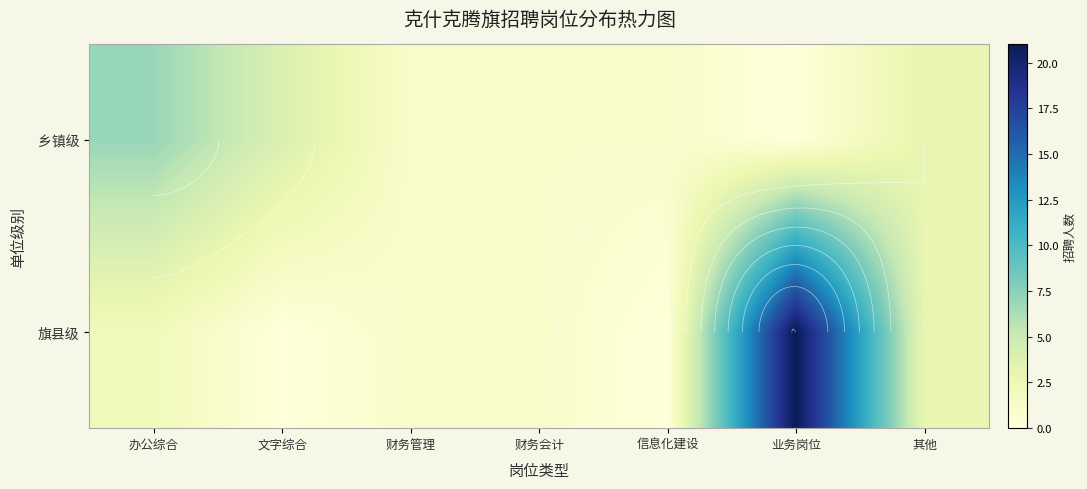

Is it true that 旗县级 equals 1 at 财务会计?

True